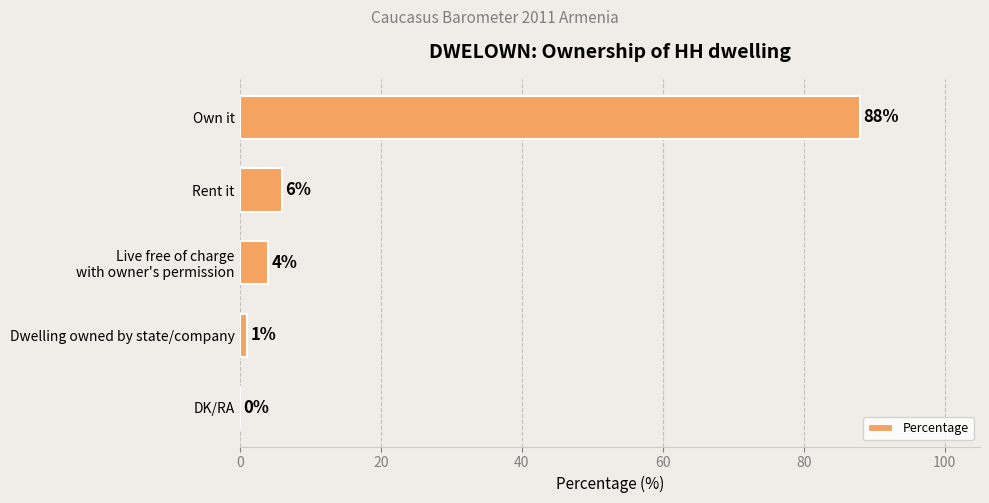

Where is the data nearest to the value 44?

Rent it